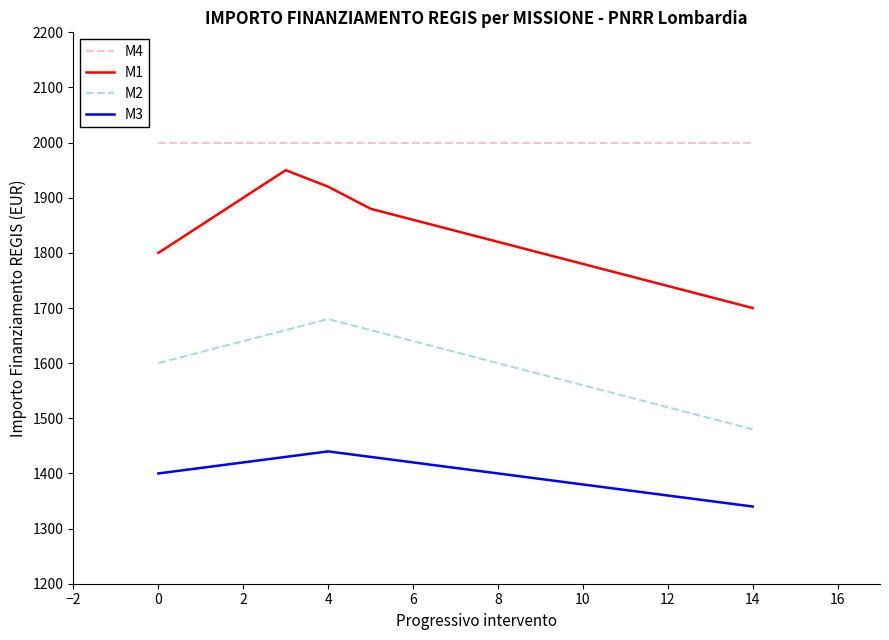

What is the maximum value shown in the chart?

2000